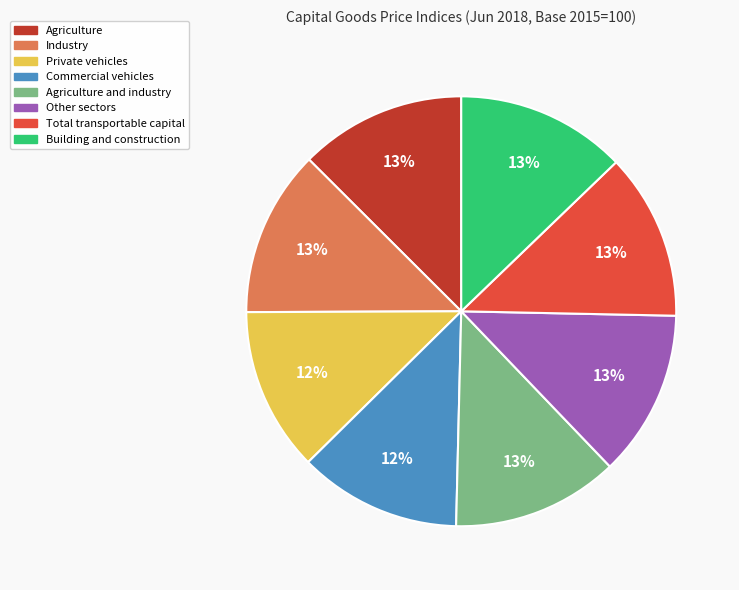

To the nearest percent, what is the difference between the largest and smallest slice percentages?

1%